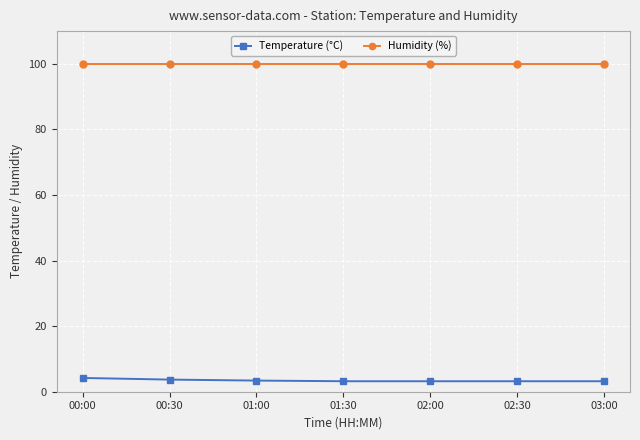

What is the difference between the Temperature (°C) values at 00:00 and 02:30?

1.0